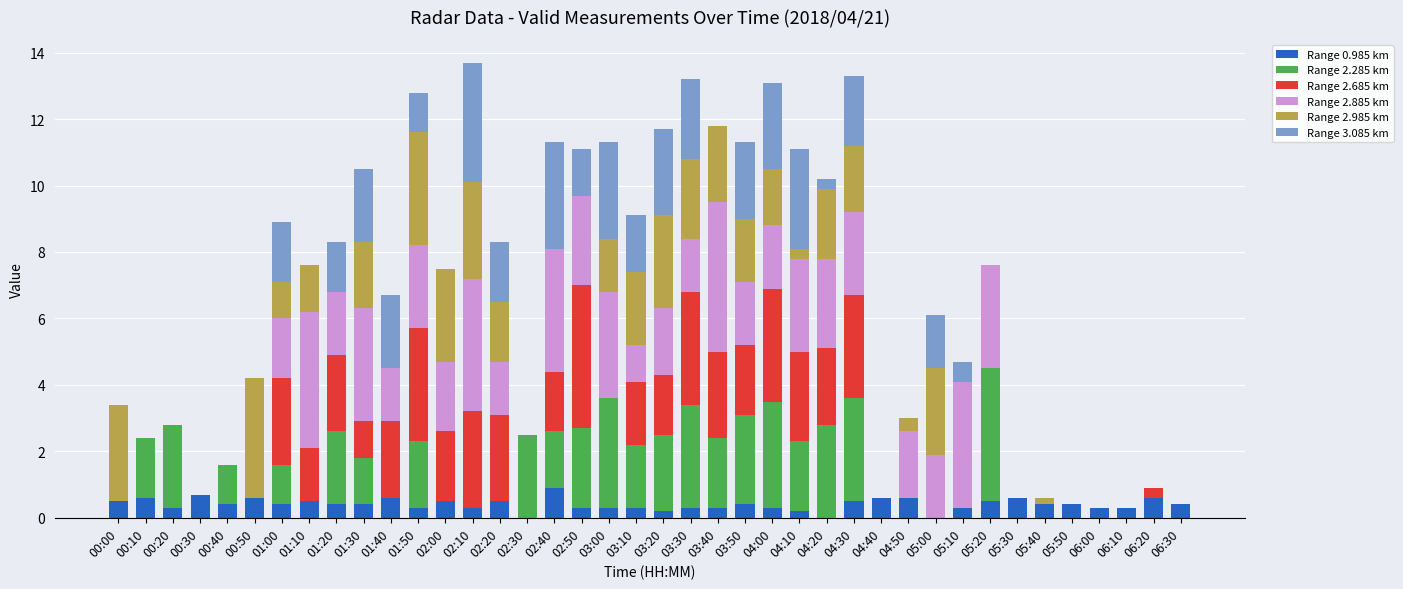

What is the total value across all series at 01:30?

10.5